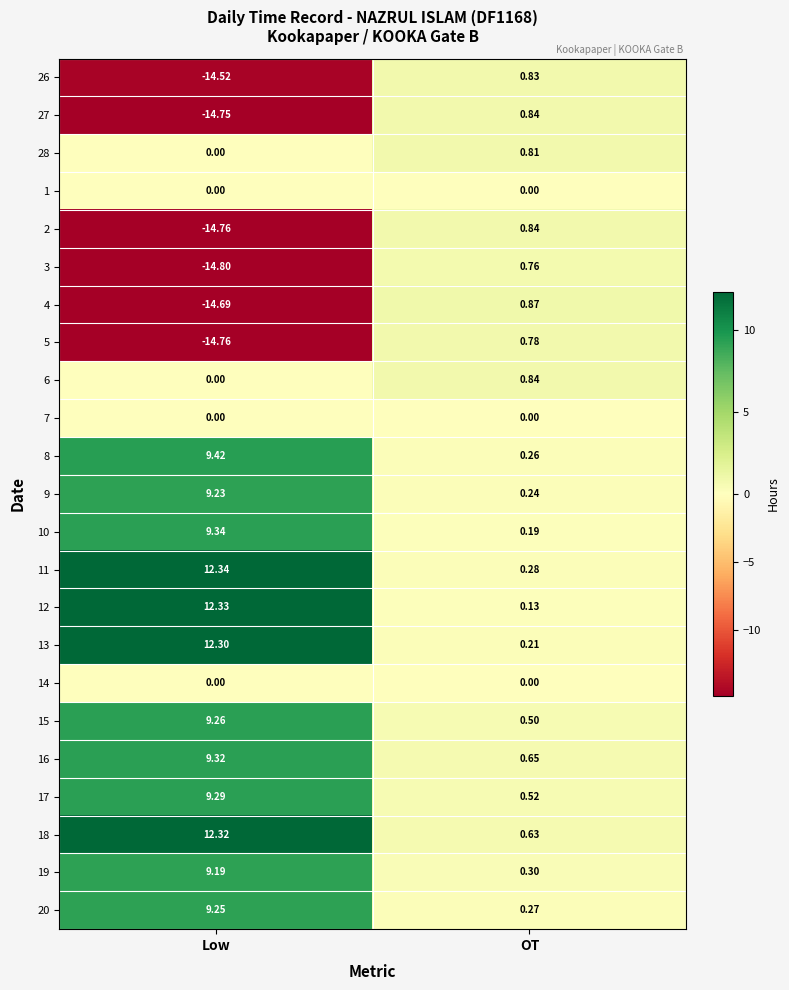

Is the value of 6 at Low greater than the value of 5 at Low?

Yes